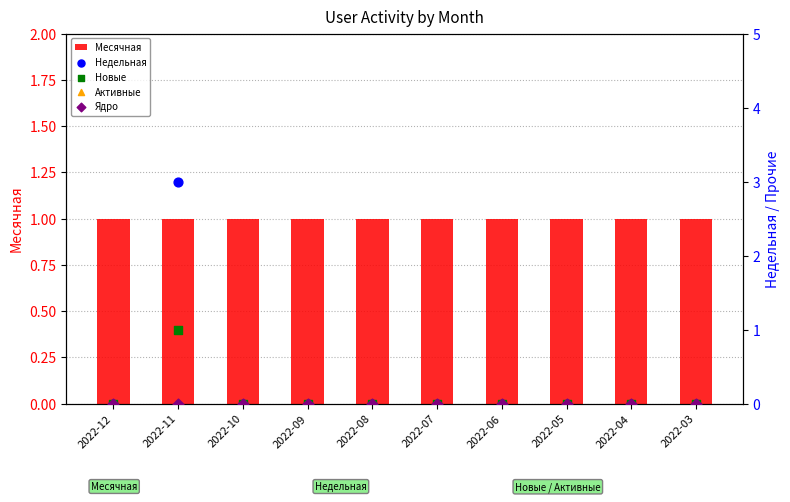

At which category is the sum across all series the highest?

2022-11